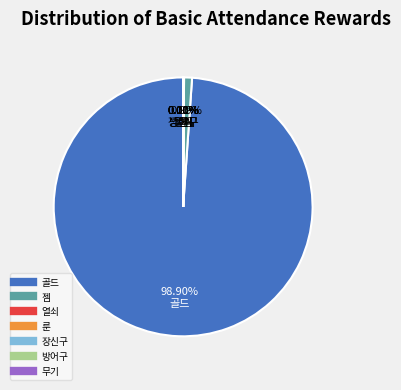

Which slice is the largest?

골드